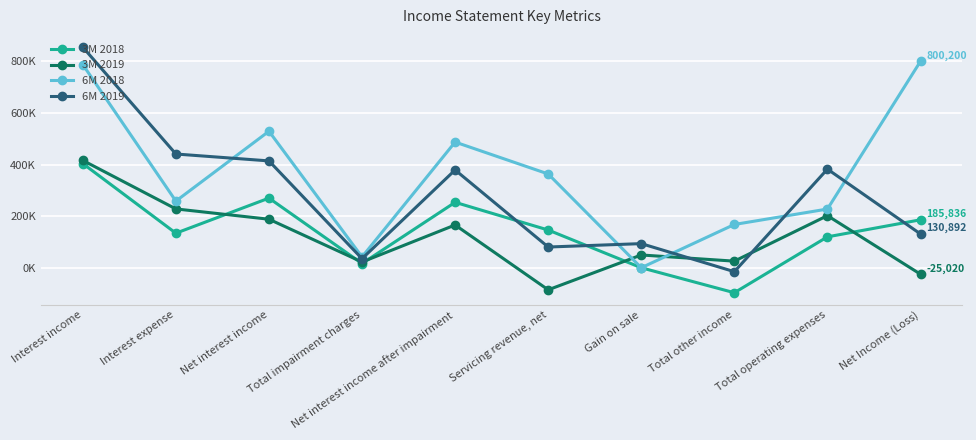

What is the difference between the highest and lowest values at Servicing revenue, net?

448966